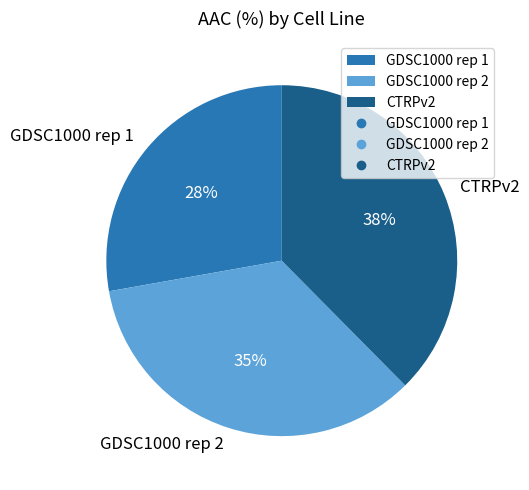

True or false: GDSC1000 rep 2 accounts for 35% of the total.

True